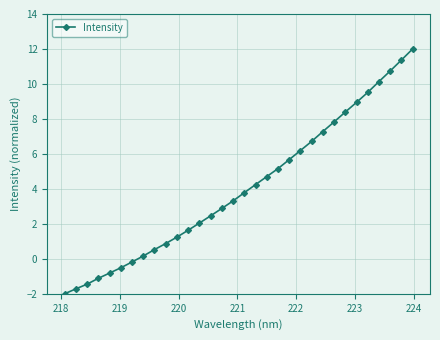

What is the sum of all values?

130.0